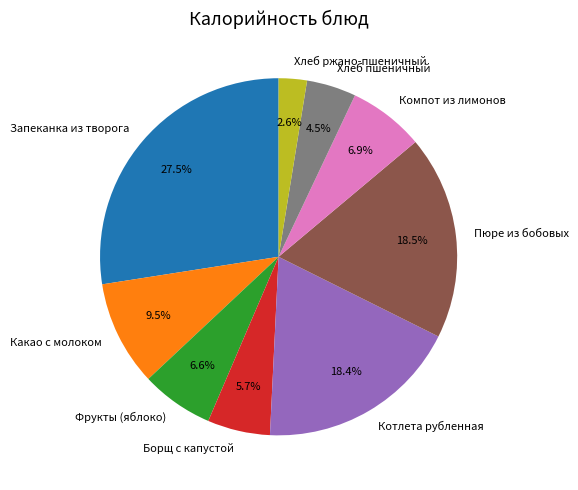

Is Хлеб пшеничный the majority of the pie?

No